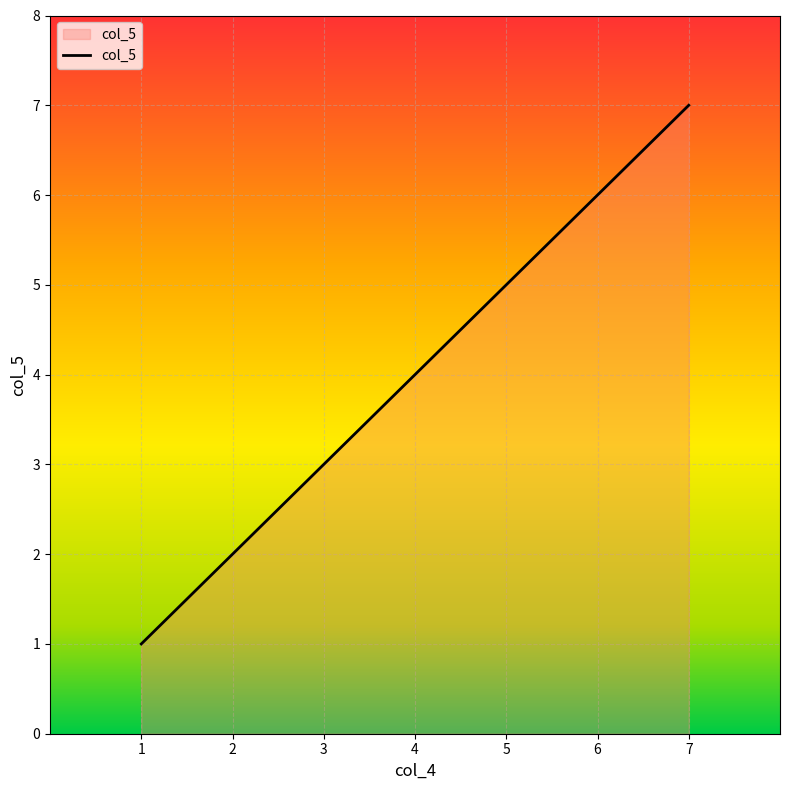

How many series are shown in this chart?

1